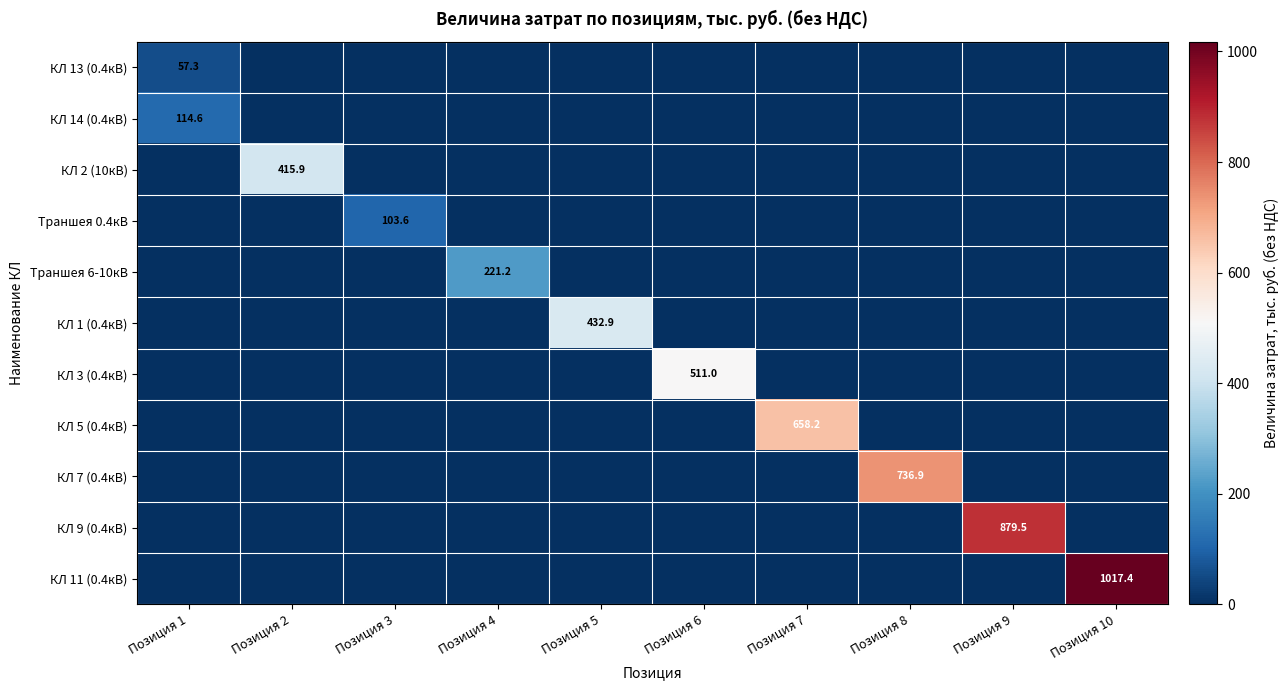

At which category is the sum across all series the highest?

Позиция 10